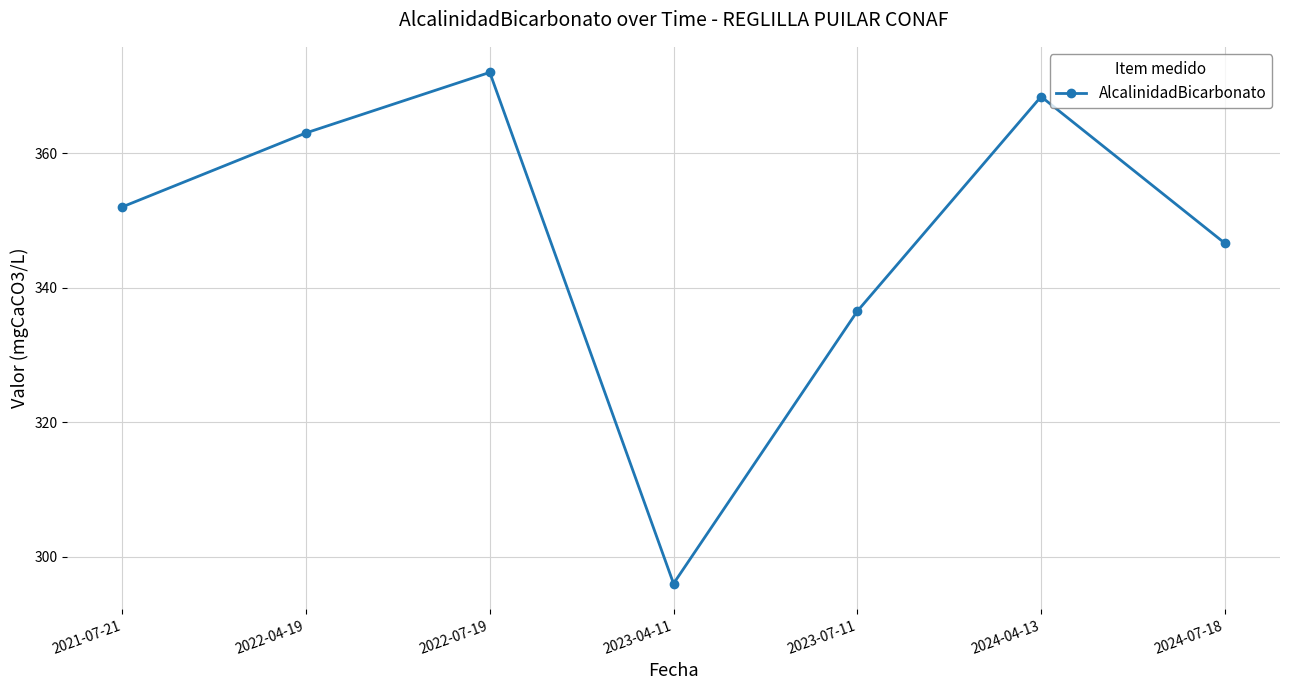

What is the approximate value at 2023-04-11?

296.0